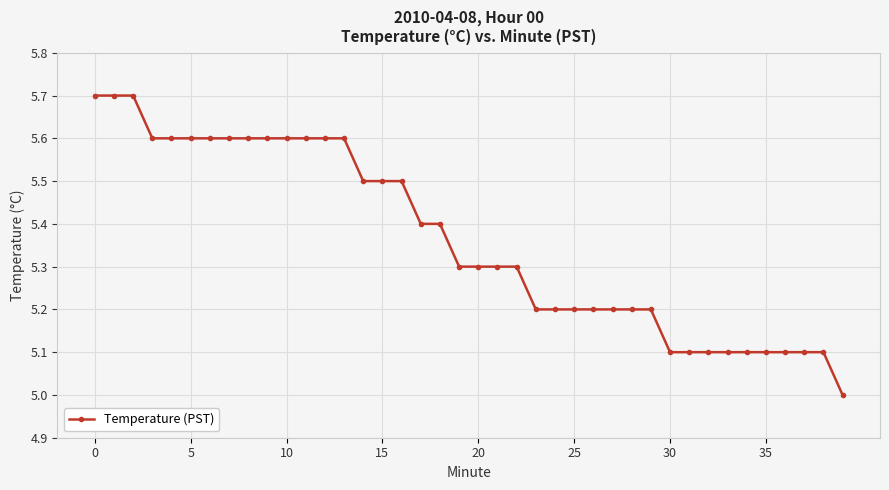

What is the difference between the second highest and minimum values?

0.7